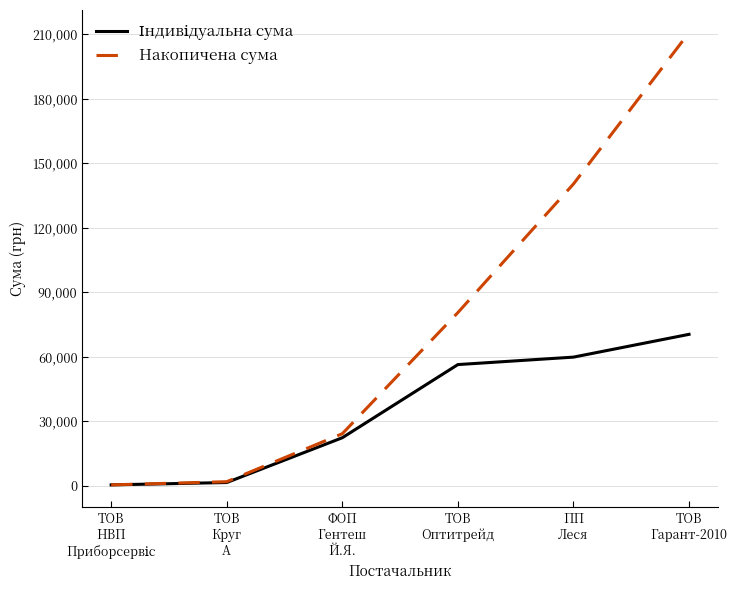

Which series has the largest total across all categories?

Накопичена сума